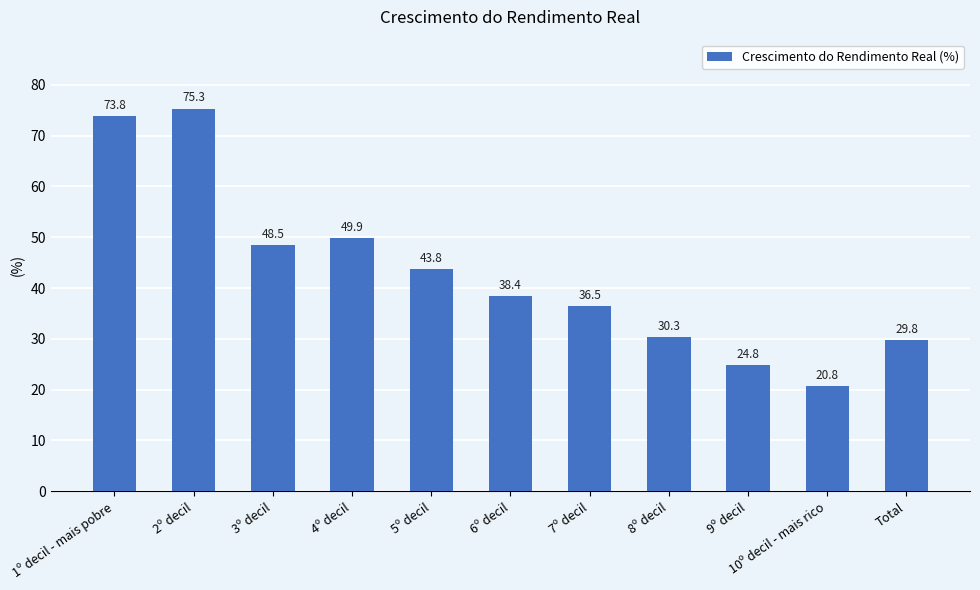

Reading left to right, extract all data points from this chart.

1º decil - mais pobre=73.8	2º decil=75.3	3º decil=48.5	4º decil=49.9	5º decil=43.8	6º decil=38.4	7º decil=36.5	8º decil=30.3	9º decil=24.8	10º decil - mais rico=20.8	Total=29.8